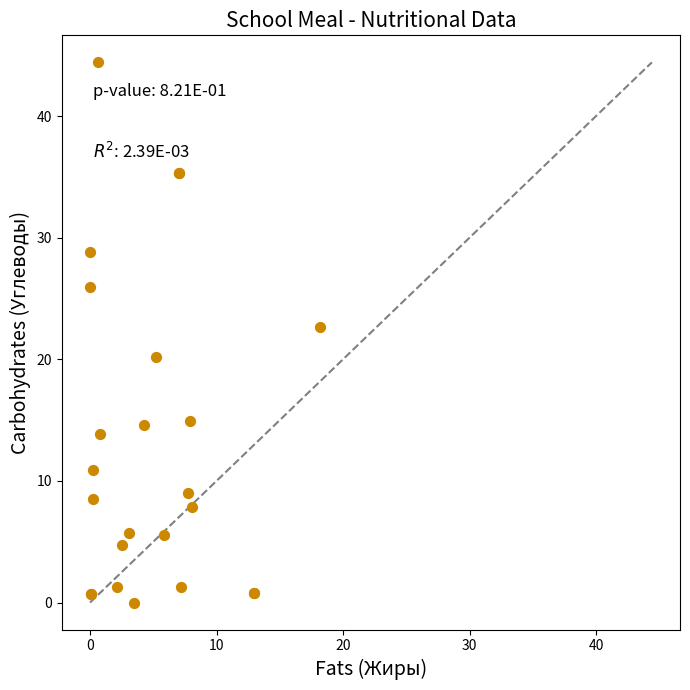

What Y value in the scatter plot is closest to 22?

22.7